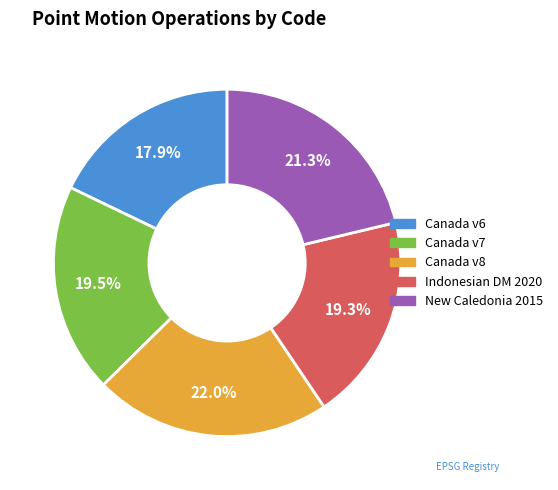

Is there a majority slice in this chart?

No